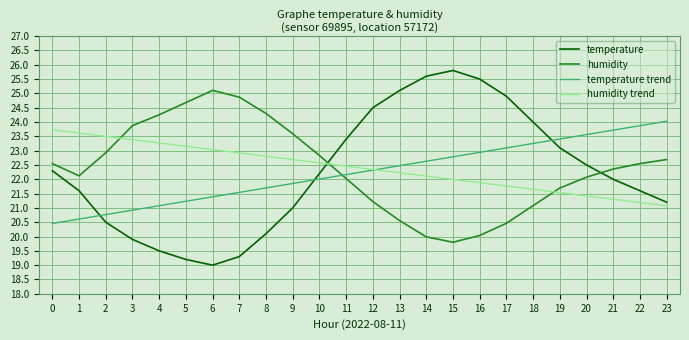

Rank the series at 13 from highest to lowest value.

temperature, temperature trend, humidity trend, humidity